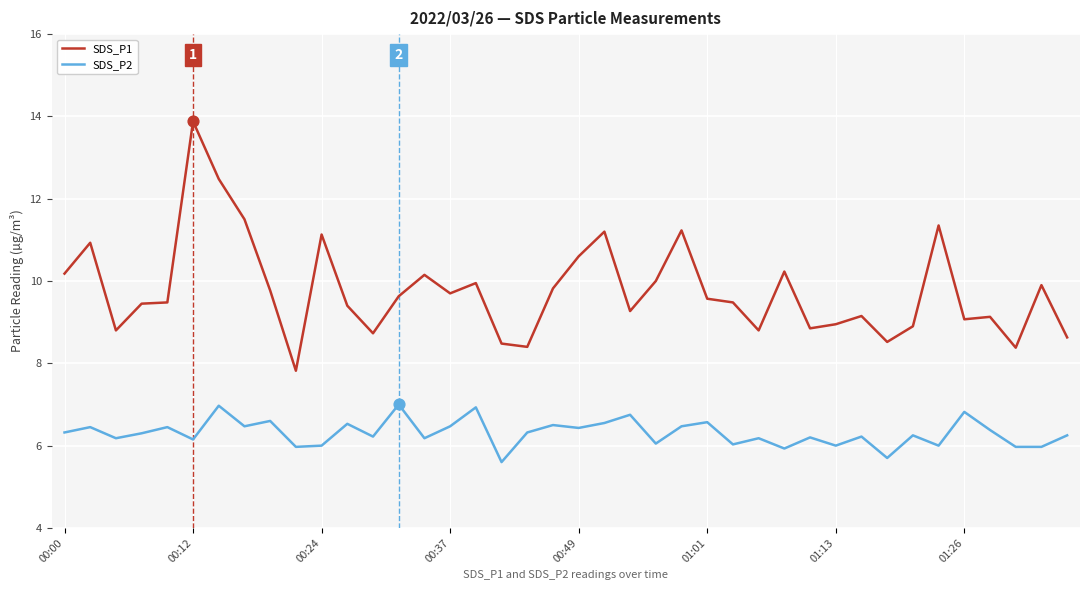

Which series has the widest spread of values?

SDS_P1